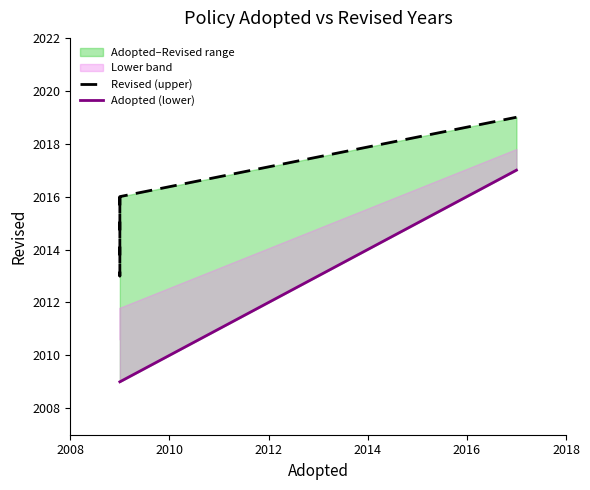

Is it true that Adopted (lower) equals 2910 at 2008?

False